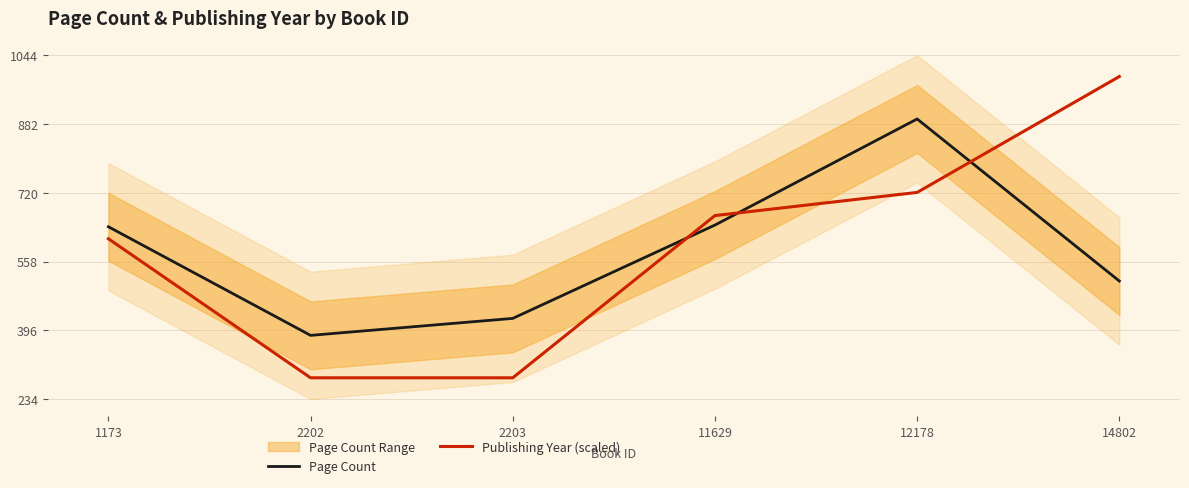

At which category does Page Count reach its first local valley?

2202